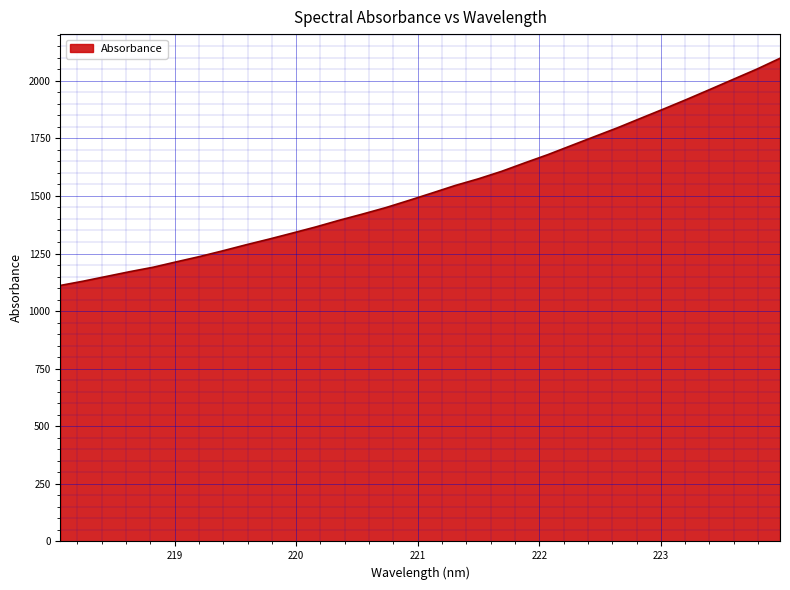

What is the minimum value shown in the chart?

1111.3